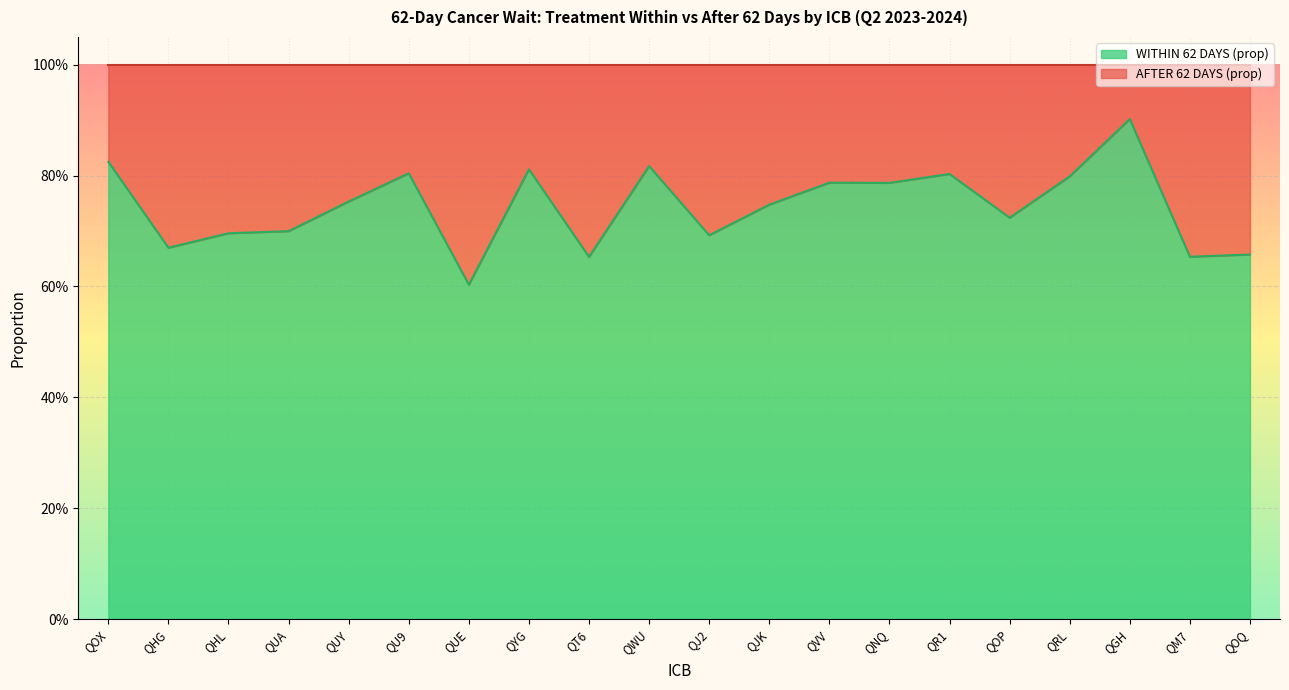

What is the difference between the WITHIN 62 DAYS (prop) values at QYG and QOQ?

0.2